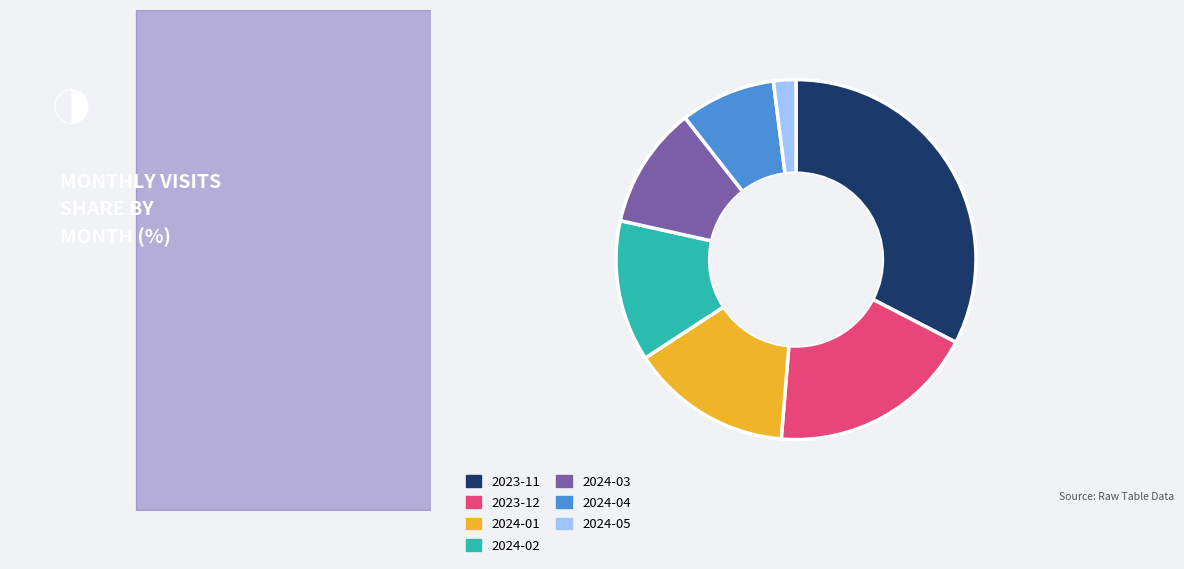

Which category has the biggest portion of the pie?

2023-11